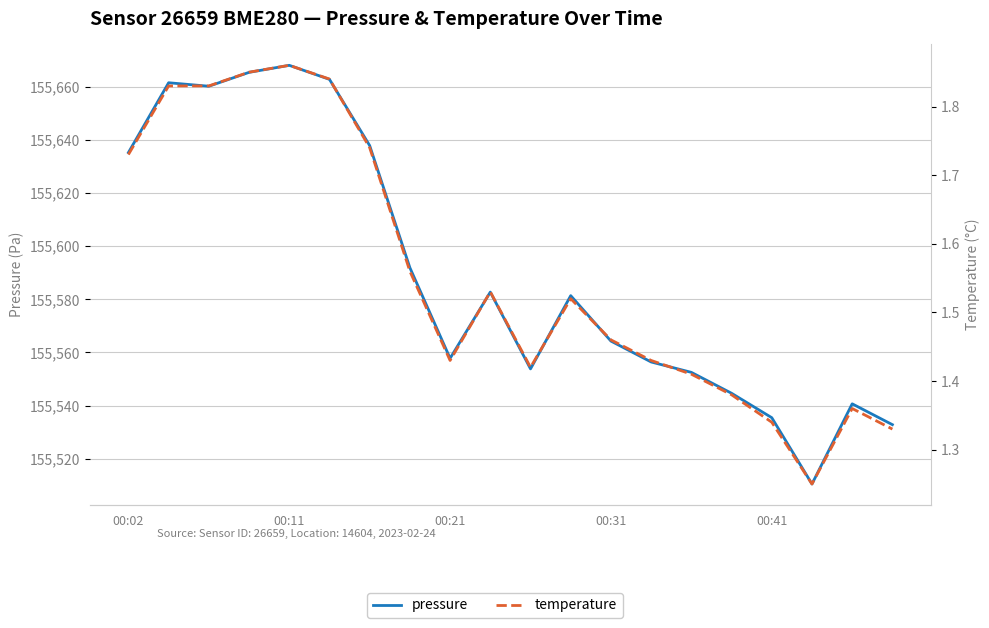

Which series changed the most between 00:21 and 16?

pressure